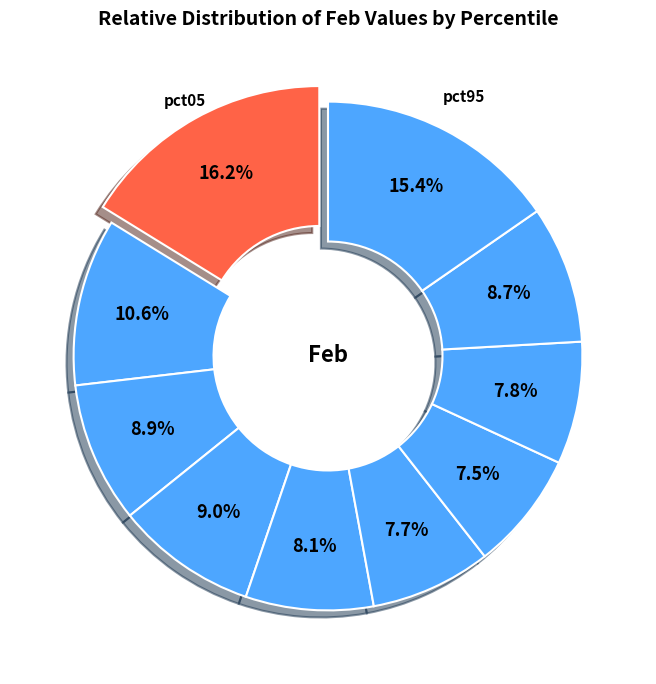

How many slices are in this pie chart?

10